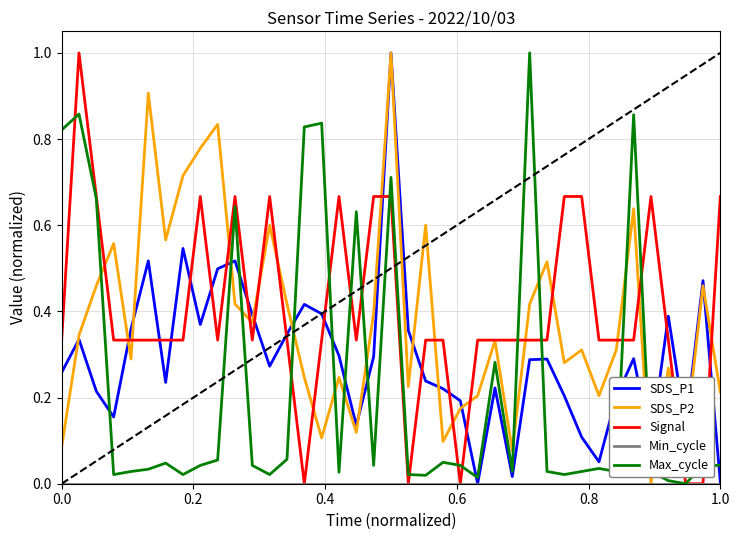

What is the difference between the maximum and minimum values in the Signal series?

1.0